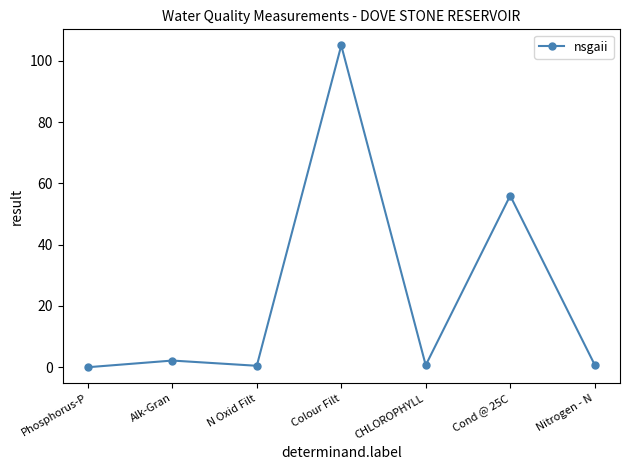

What is the sum of all values?

165.2